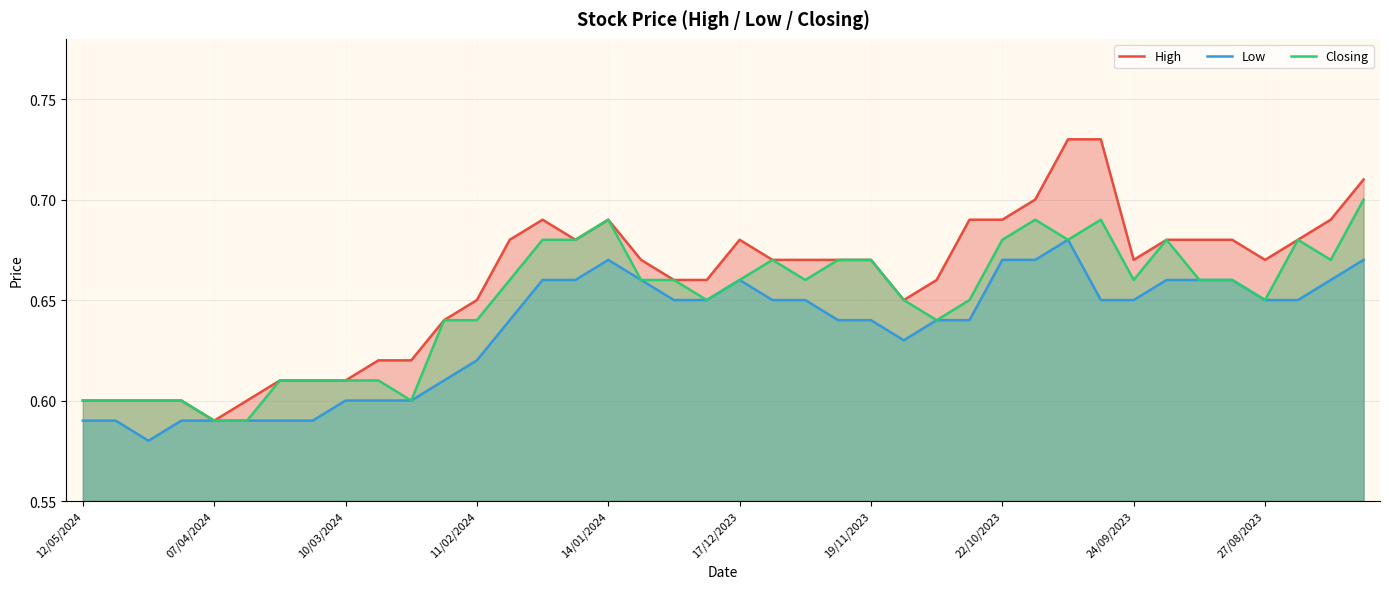

How many interior local peaks does the Low series have?

3